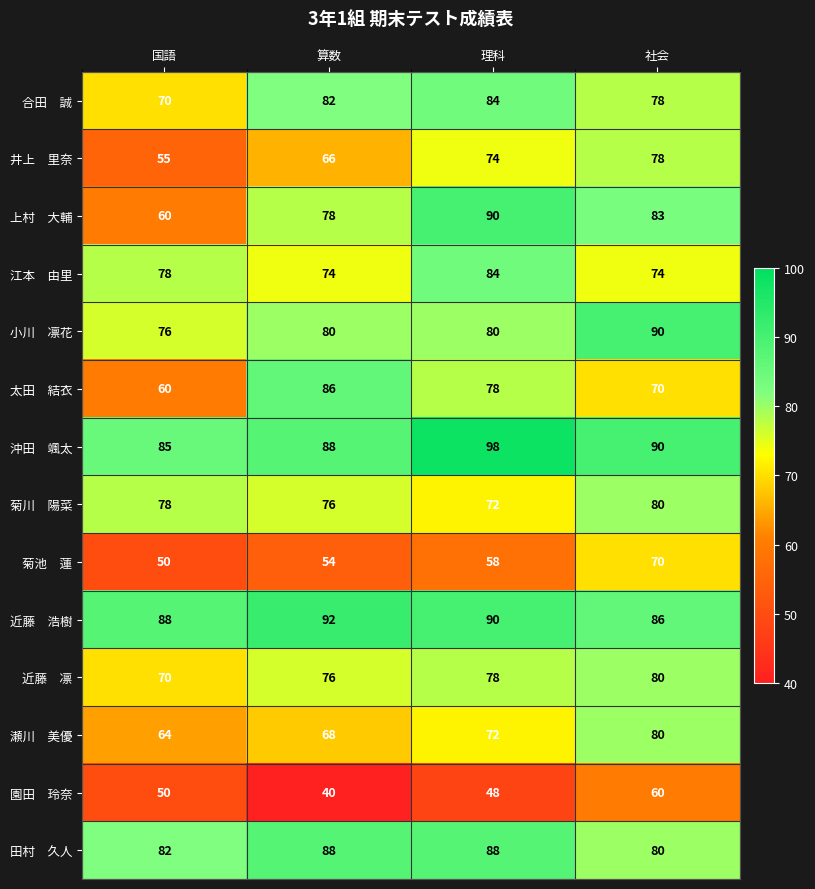

Which label corresponds to the largest value in the chart?

理科